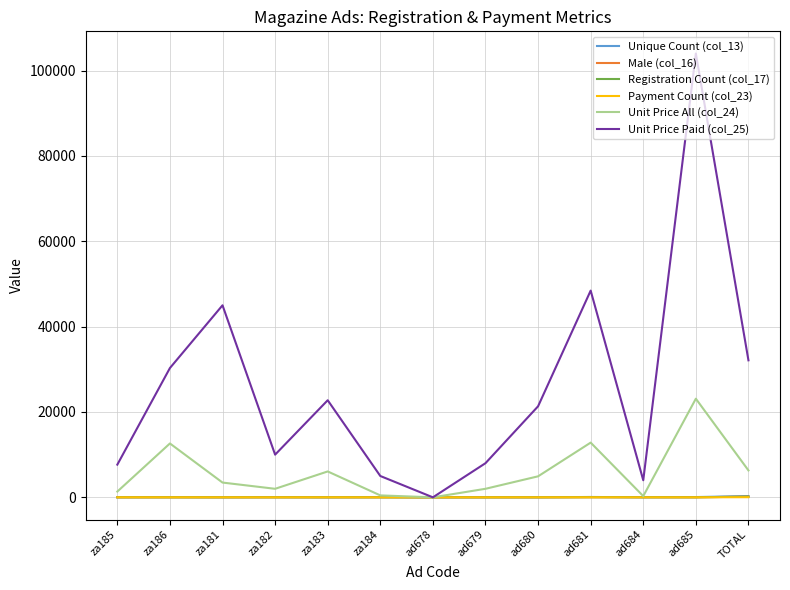

How many values in the Registration Count (col_17) series are below 13?

6